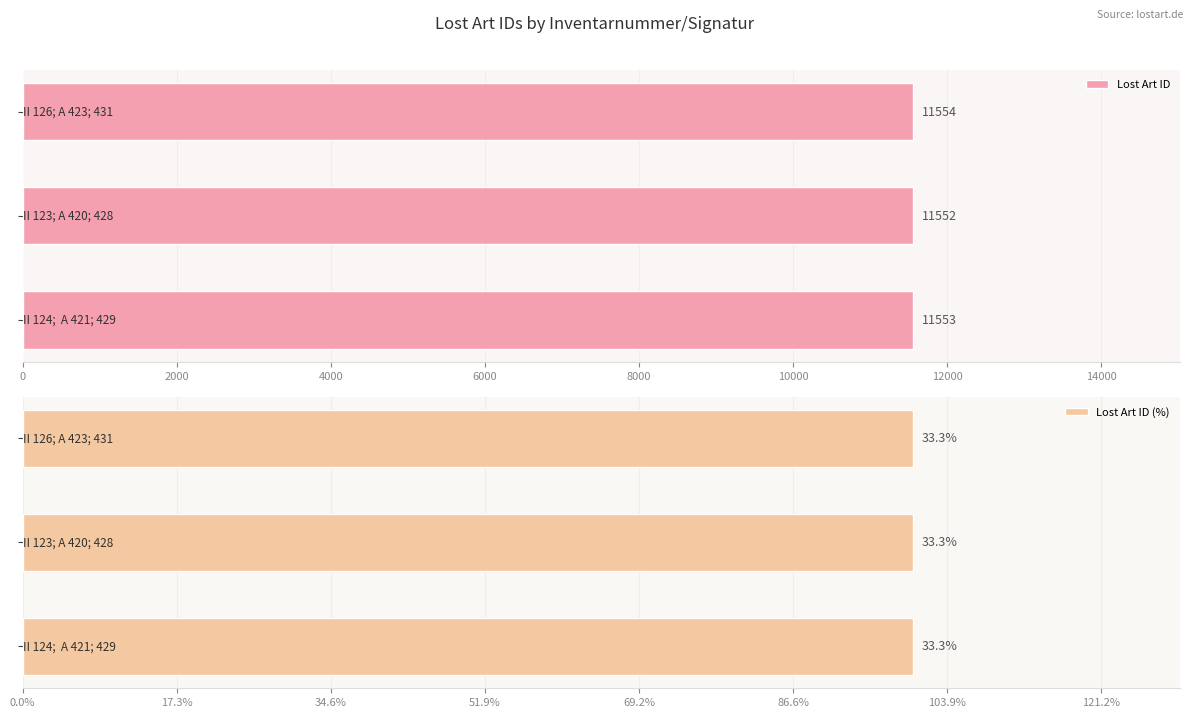

How many data points in Lost Art ID are less than 11553?

1